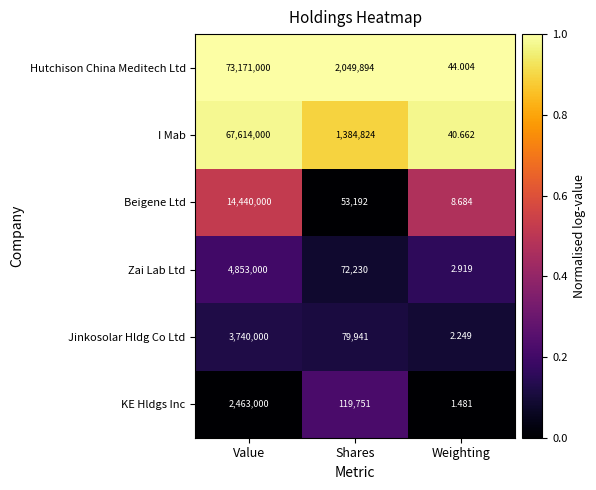

Is the value of Jinkosolar Hldg Co Ltd at Value greater than the value of Beigene Ltd at Value?

No